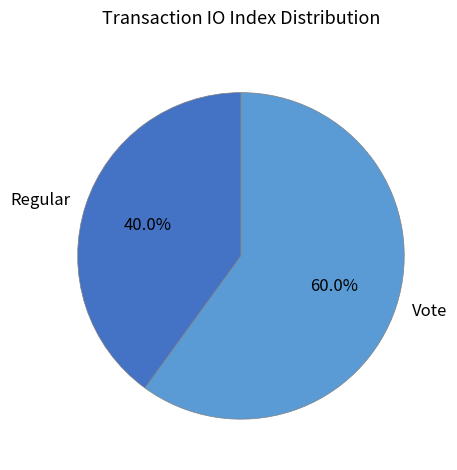

To the nearest percent, what is the difference between the Regular and Vote slice percentages?

20%